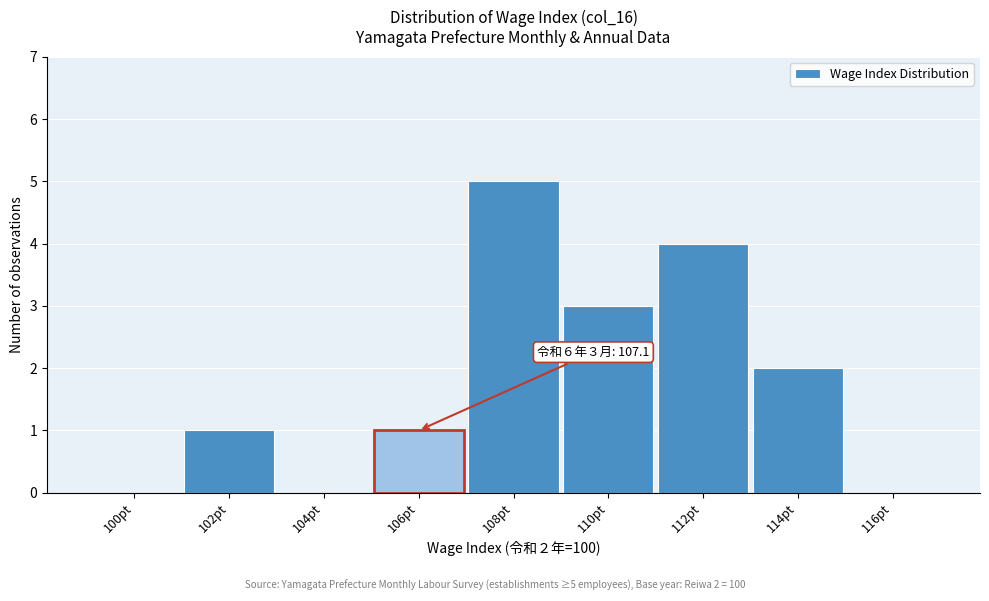

Reading left to right, list all the values displayed in this chart.

100pt=0	102pt=1	104pt=0	106pt=1	108pt=5	110pt=3	112pt=4	114pt=2	116pt=0